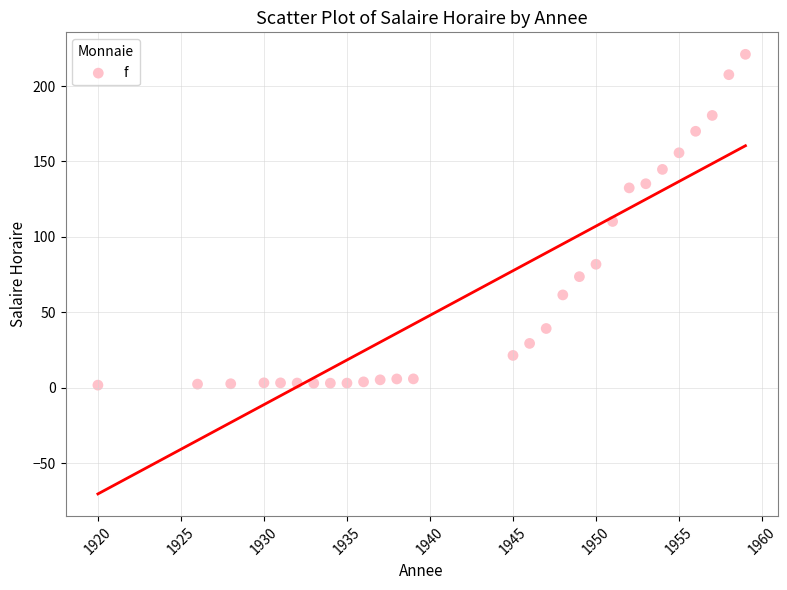

What is the range of X values (max minus min)?

39.0